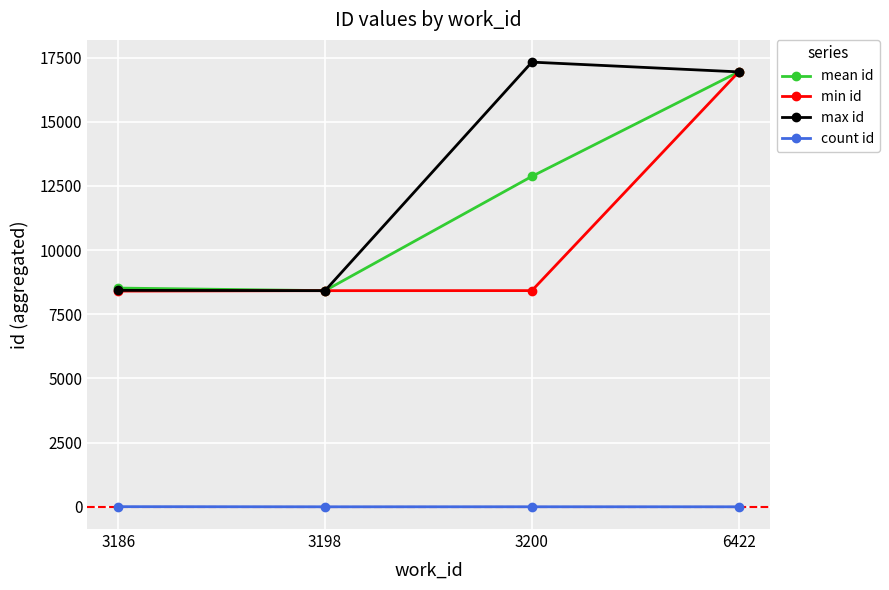

Read the min id value at 3200.

8424.0